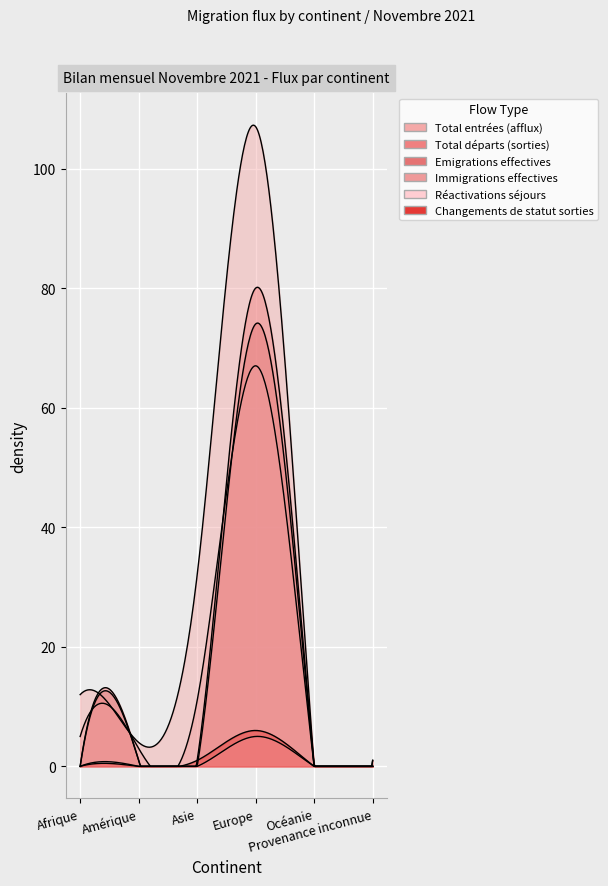

What is the label of the 3rd point from the left?

Asie